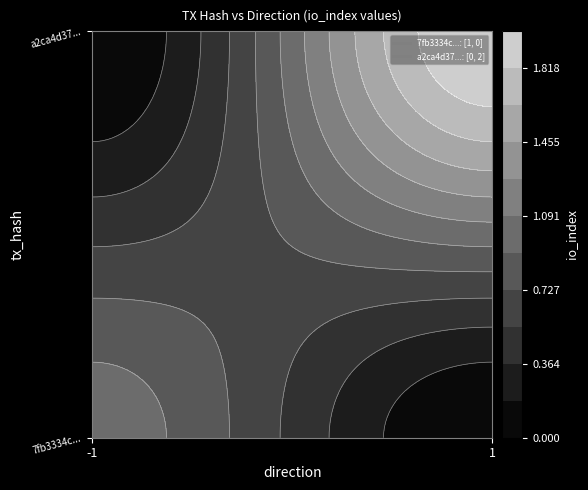

At which category is the sum across all series the highest?

1